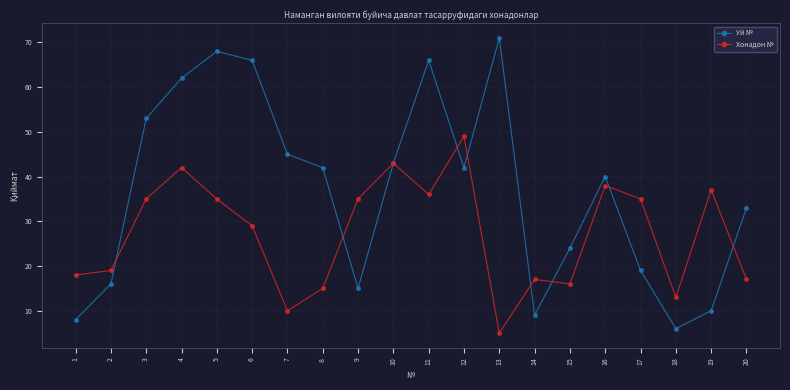

How many series are shown in this chart?

2